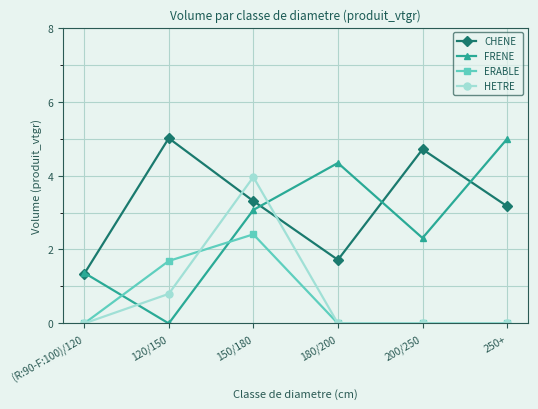

What is the difference between the second highest and minimum values in the ERABLE series?

1.7